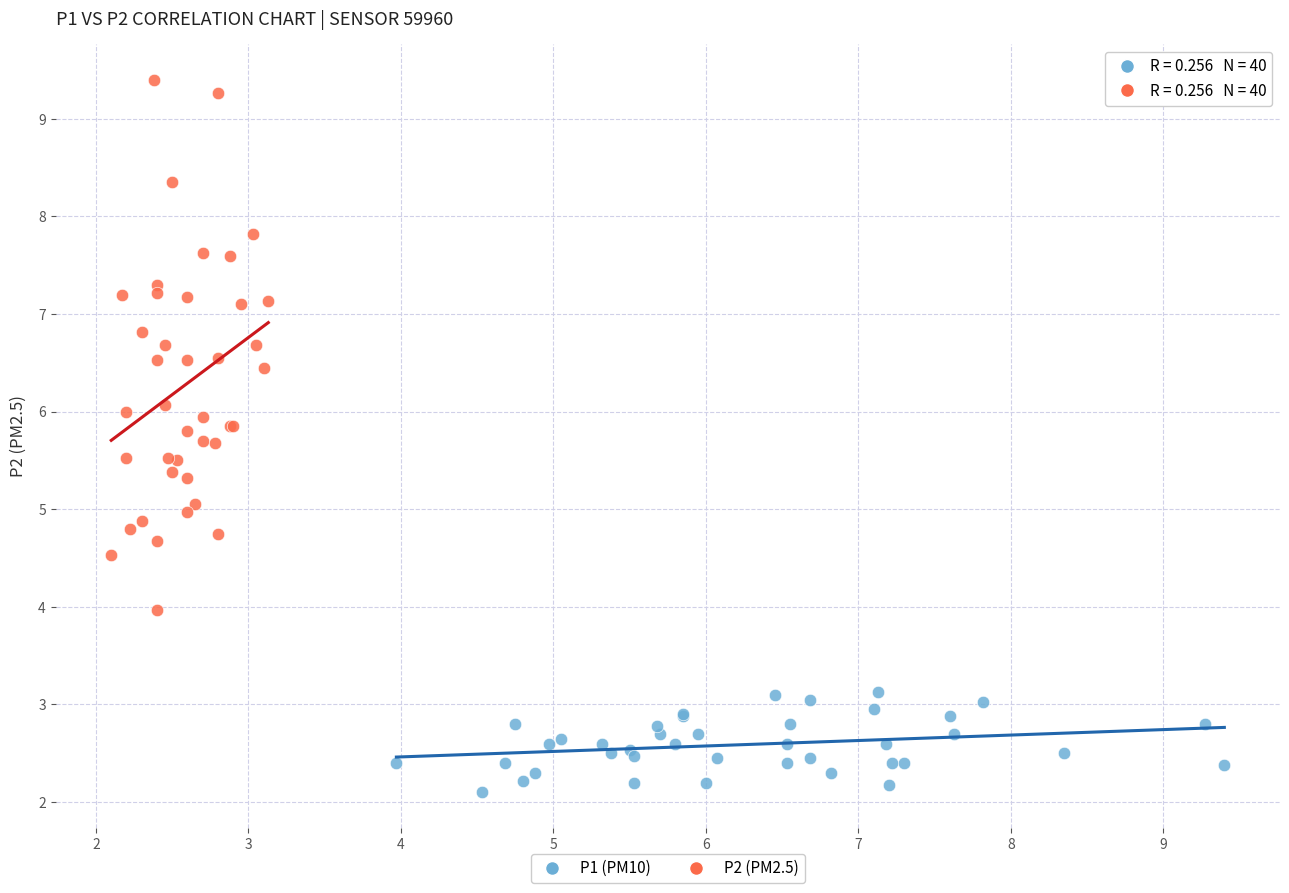

Which series reaches the minimum Y coordinate?

P1 (PM10)